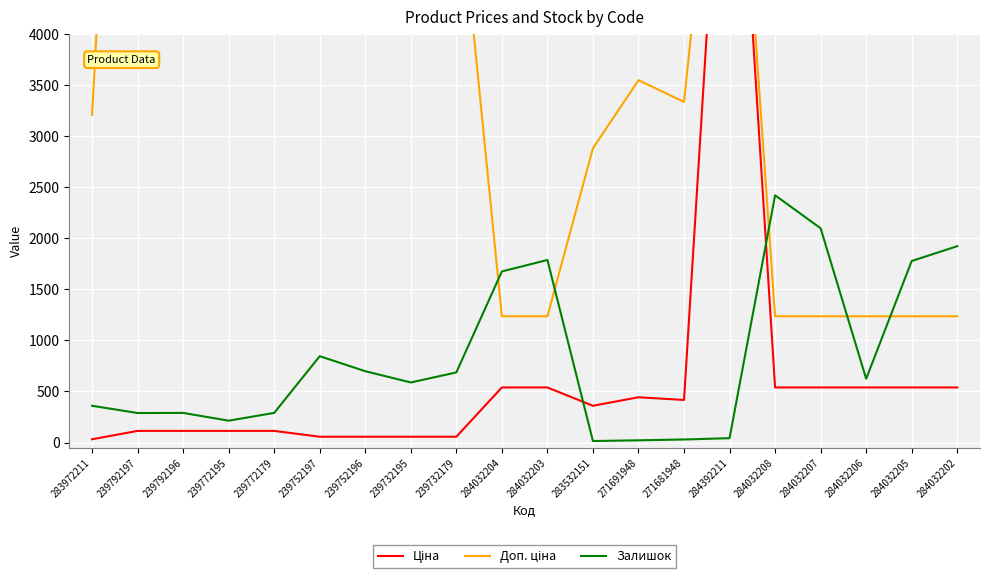

How many categories are shown in the chart?

20